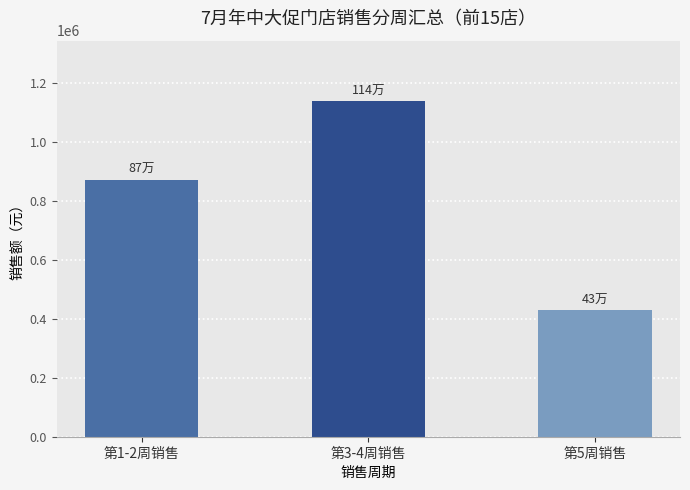

The chart shows a value of 1551163.5 at 第3-4周销售. True or false?

False